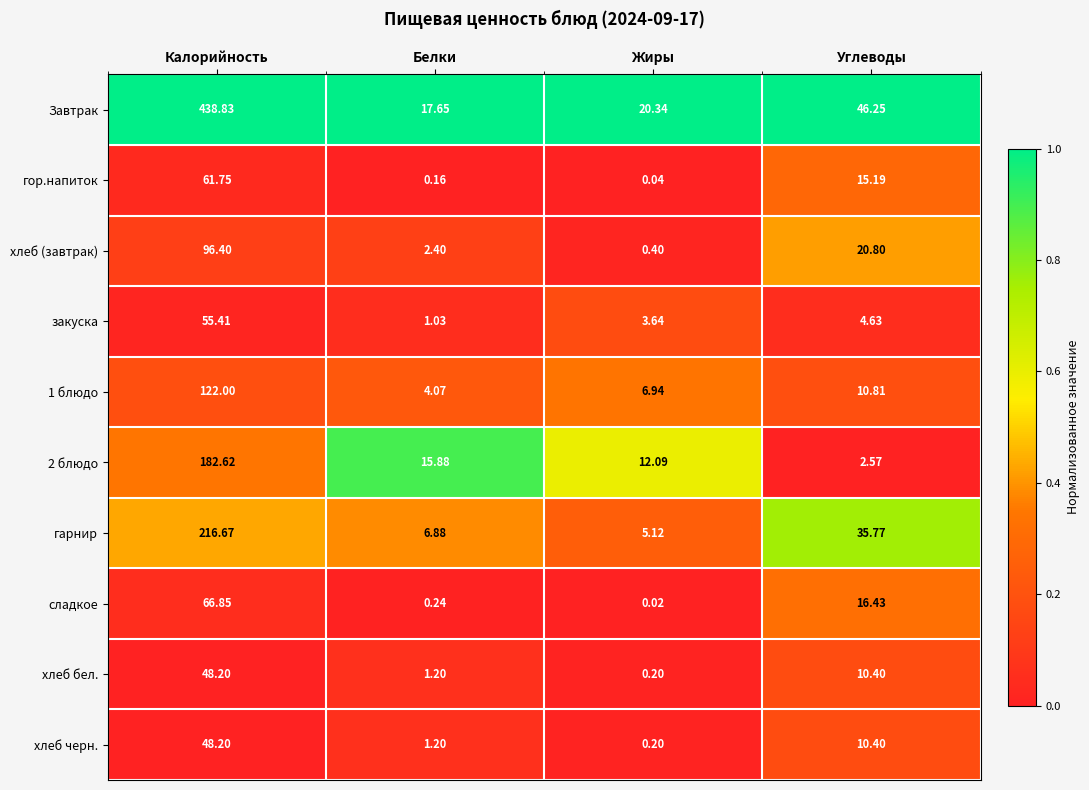

At which label does гор.напиток first exceed 15?

Калорийность